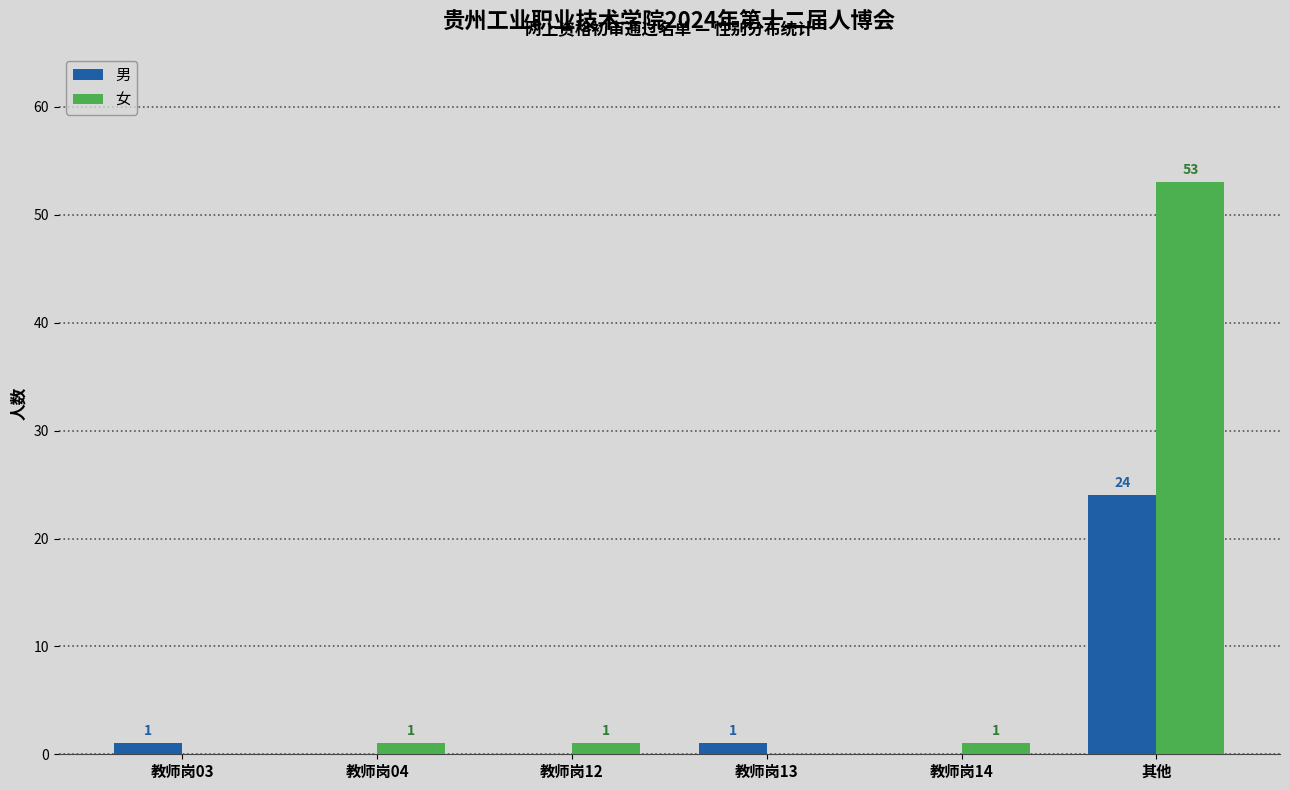

Which series changed the most between 教师岗03 and 其他?

女